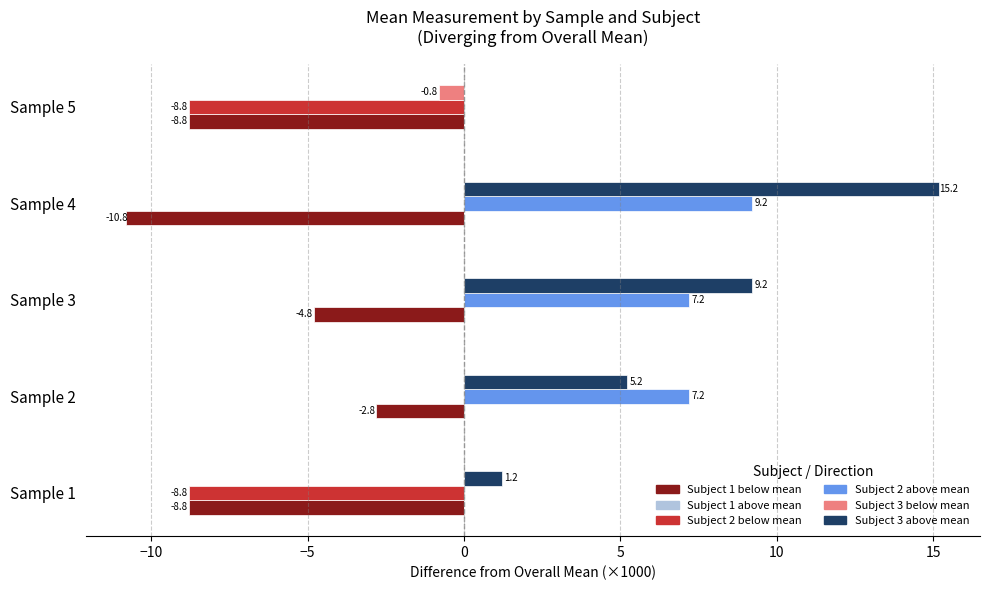

At which category is the sum across all series the highest?

Sample 4